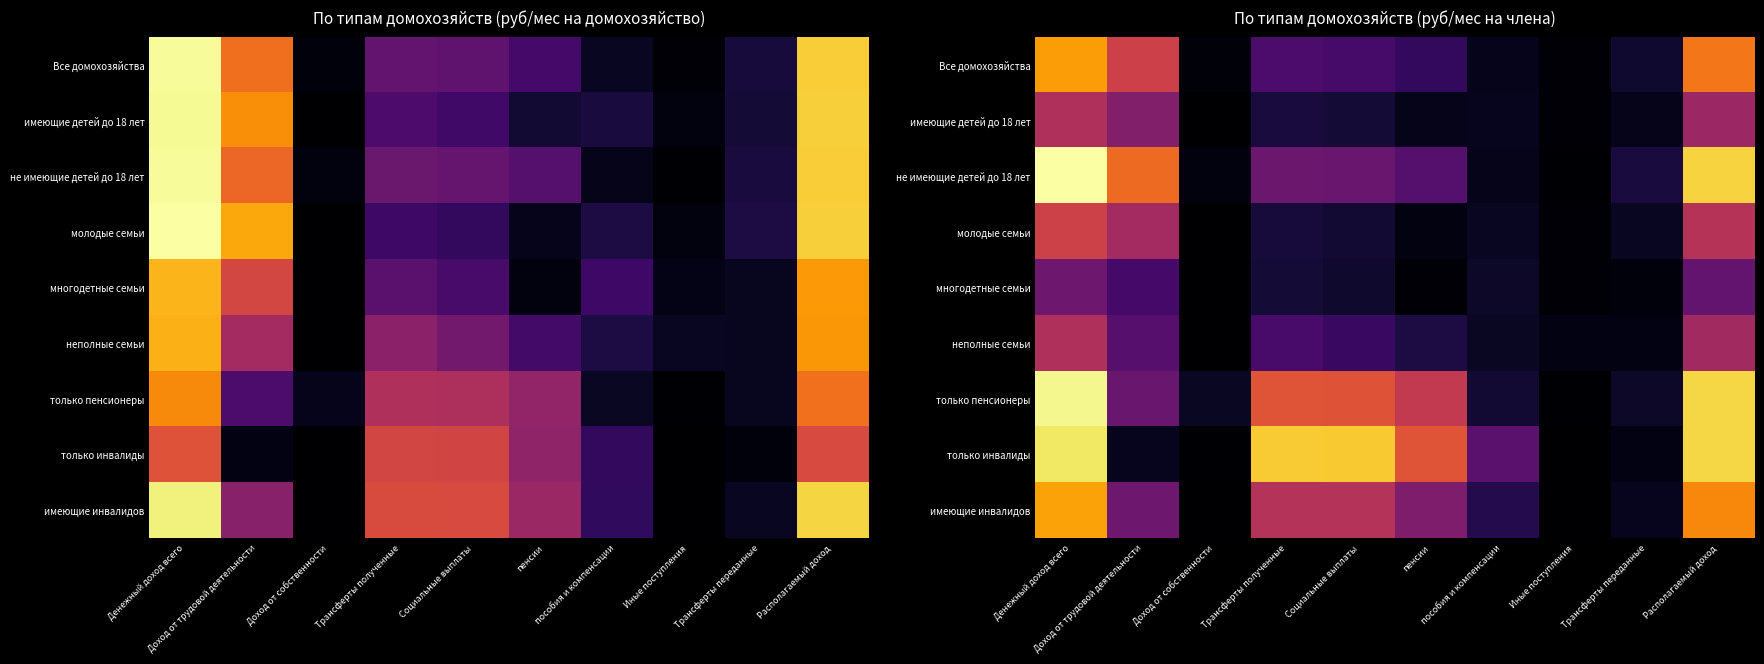

What is the smallest value displayed?

14.3